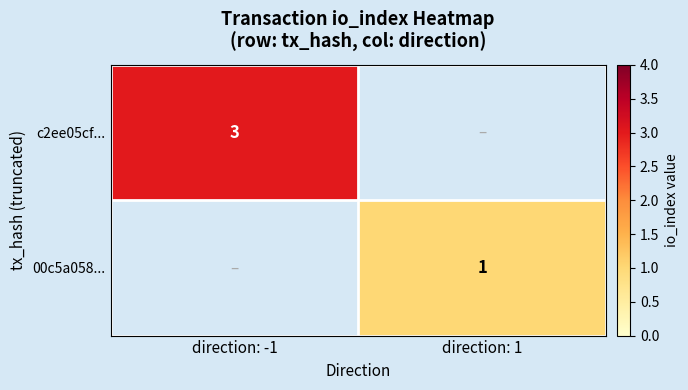

True or false: 00c5a058... has a value of 1 at direction: 1.

True